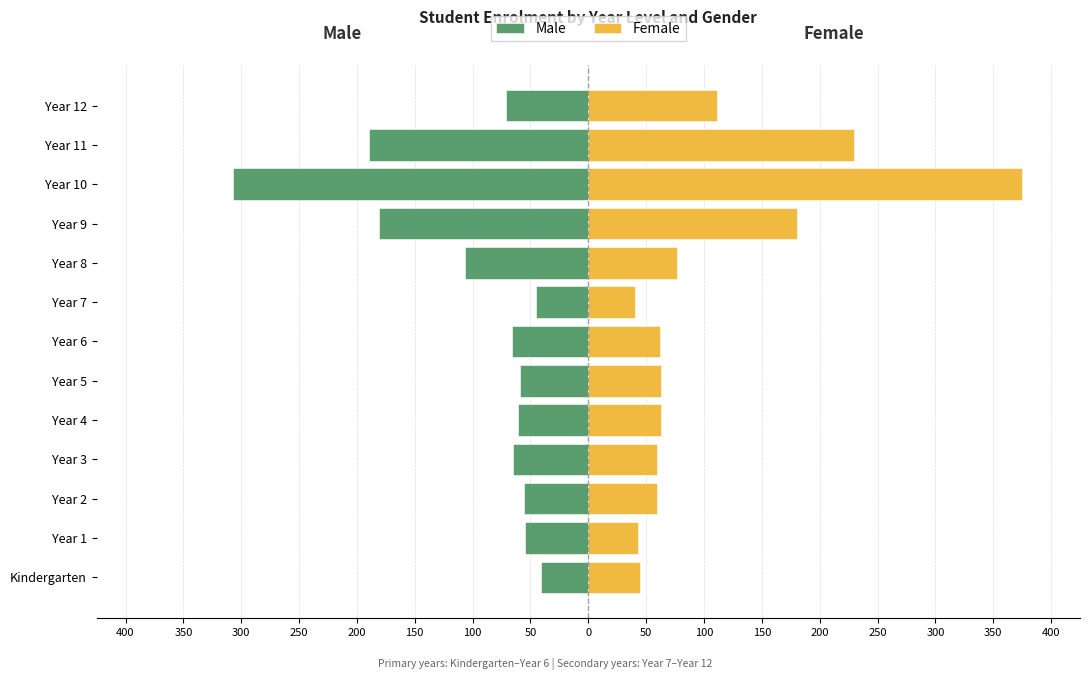

How many distinct data groups are displayed?

2